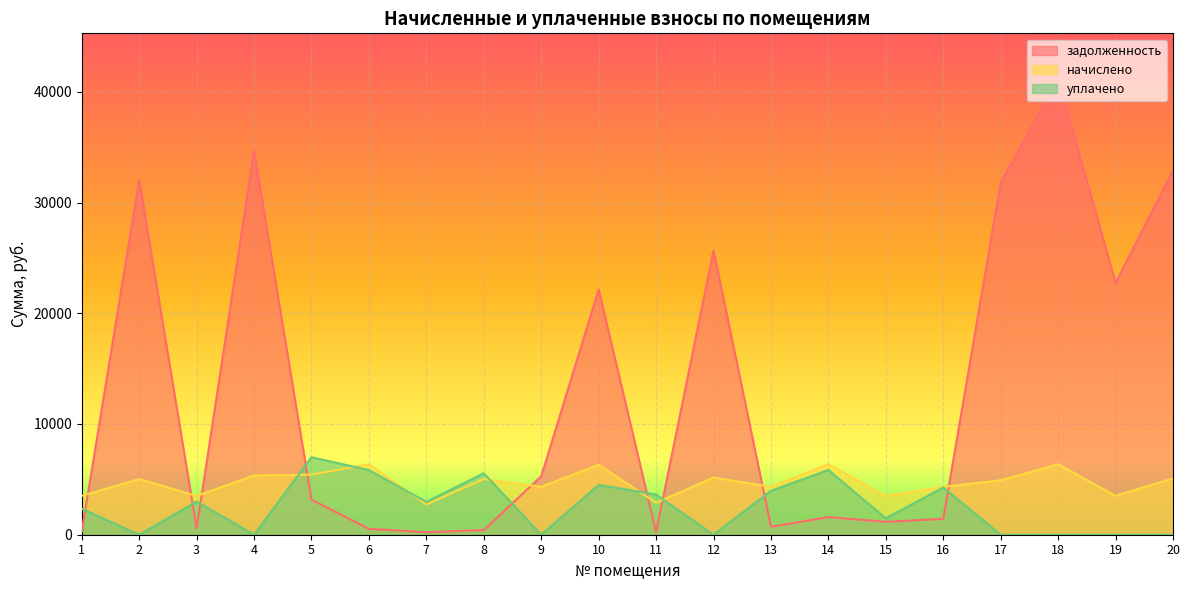

Which series has the largest total across all categories?

задолженность